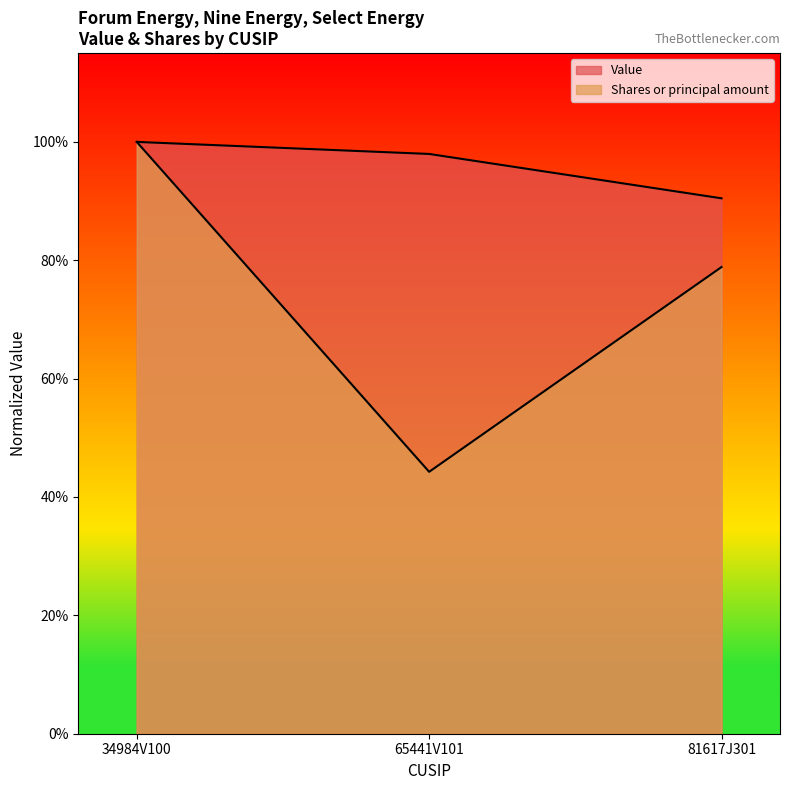

Is it true that Value equals 1.0 at 65441V101?

True